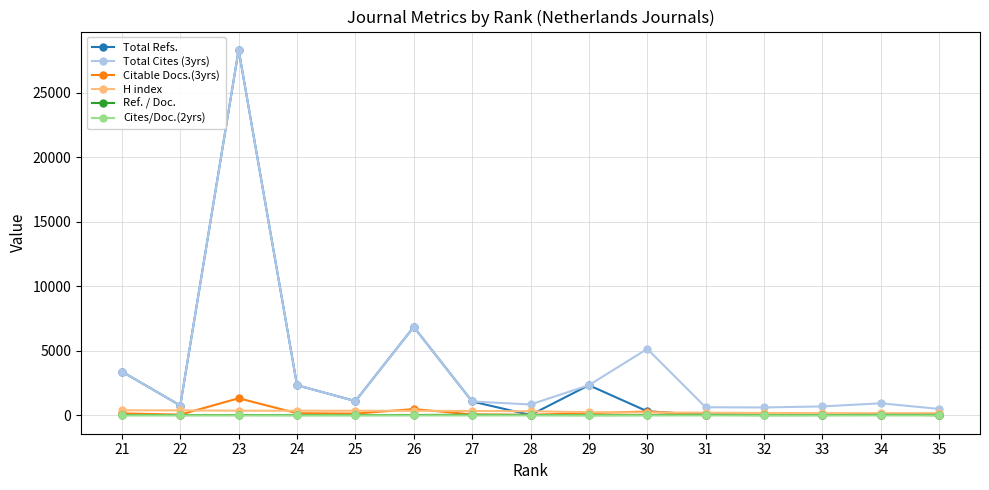

At which label does Citable Docs.(3yrs) reach its minimum?

35